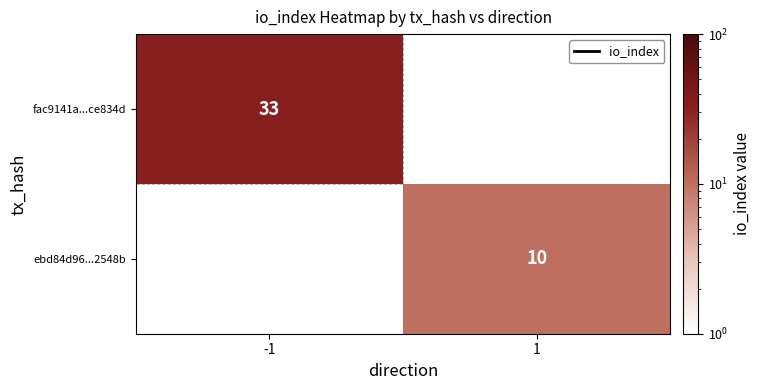

True or false: ebd84d96...2548b has a value of 14.8 at 1.

False